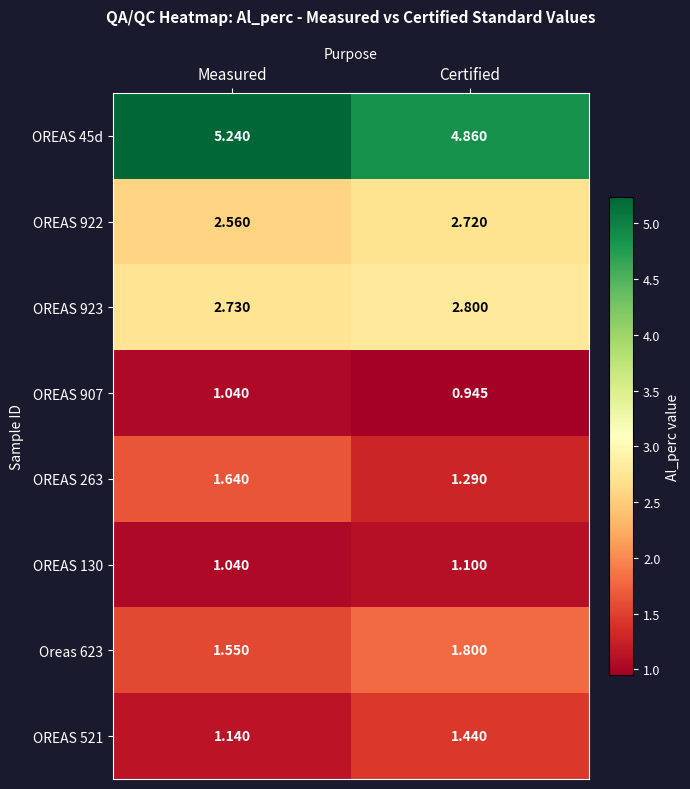

At which label does OREAS 130 reach its minimum?

Measured